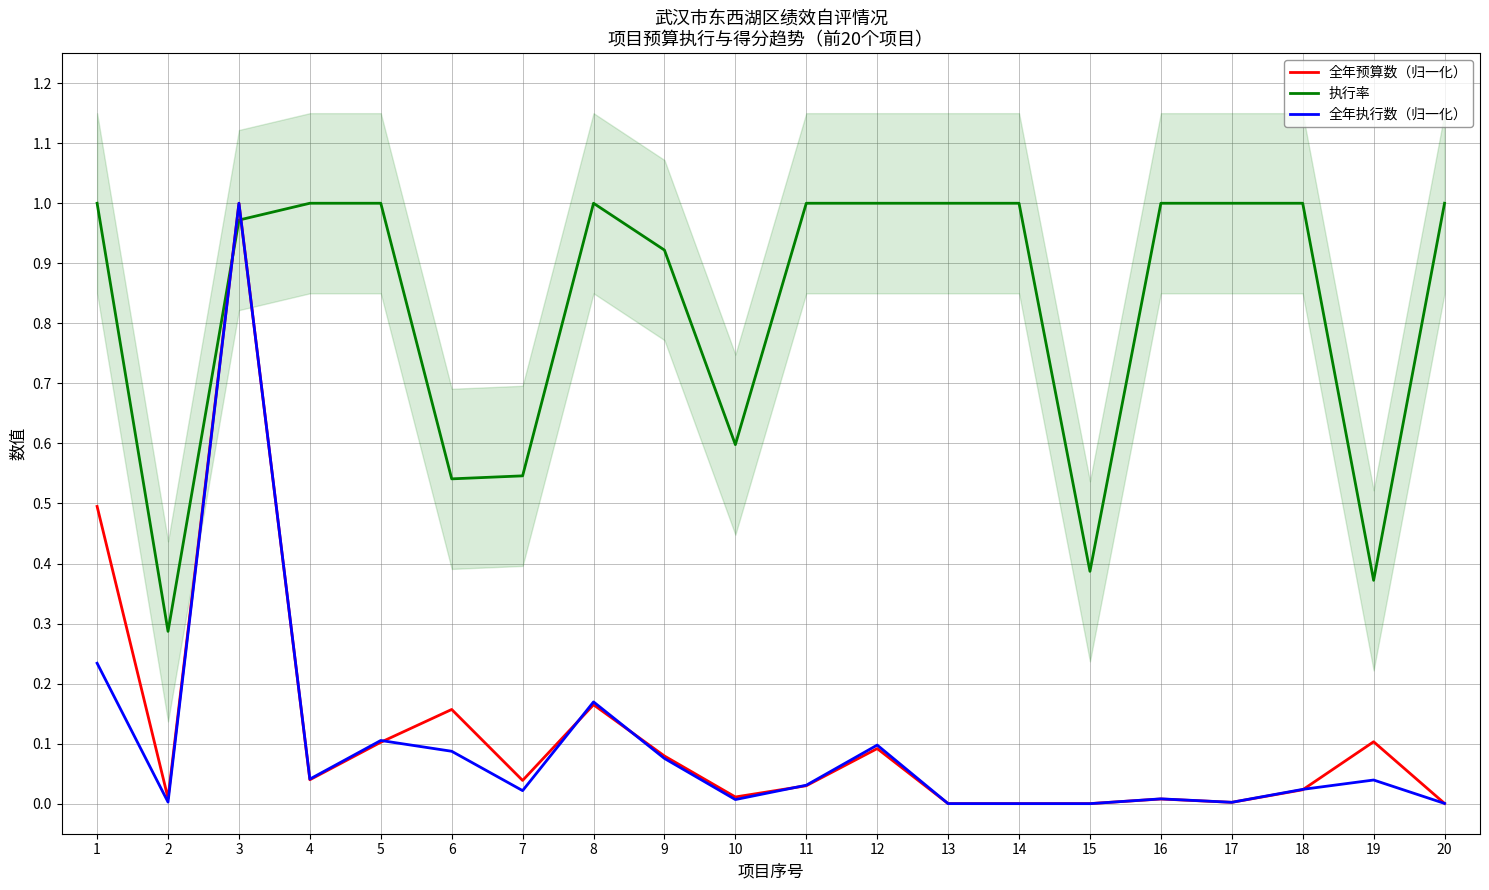

True or false: 执行率 has more than 2 points higher than both neighbors.

False